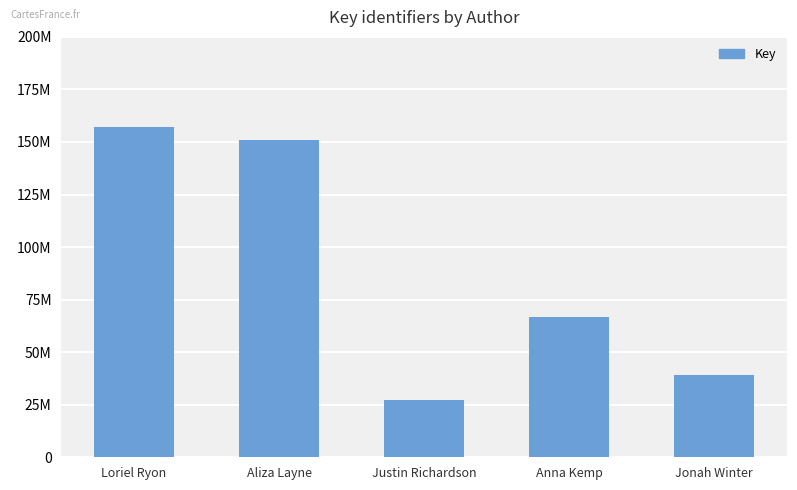

How many data points are less than 66824952?

2